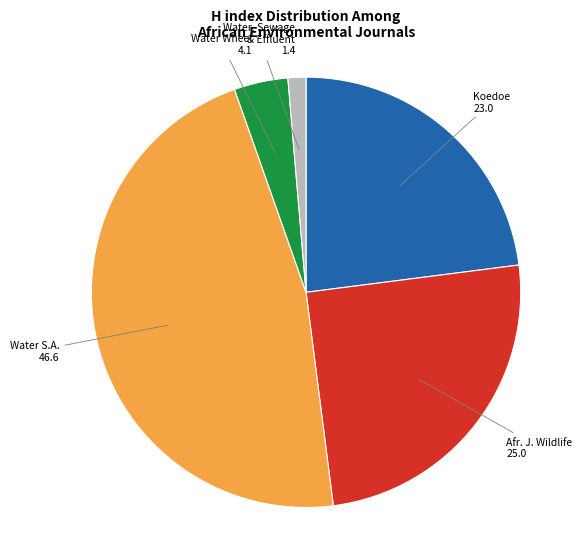

Is there any slice that represents more than half of the pie?

No